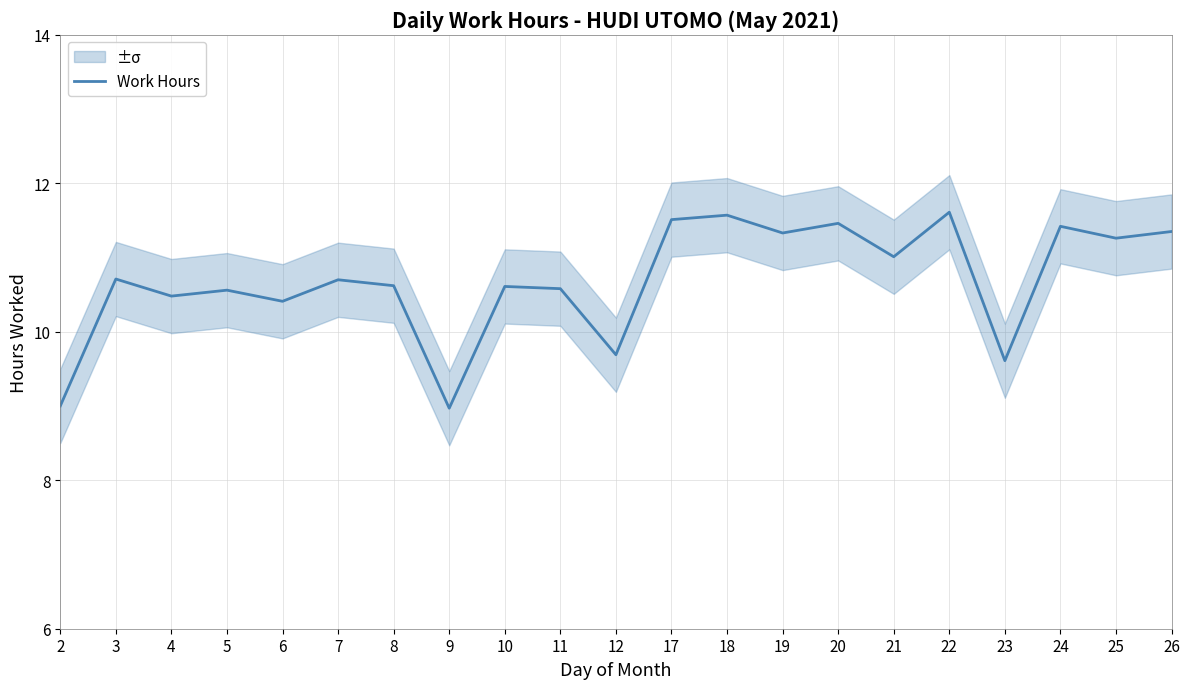

At which category does the chart reach its peak across all series?

22